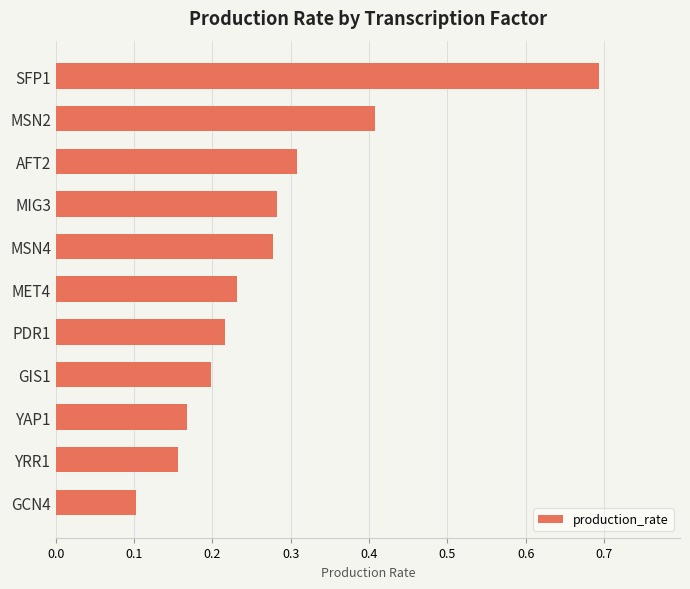

Count the values in the range 0 to 1.

11